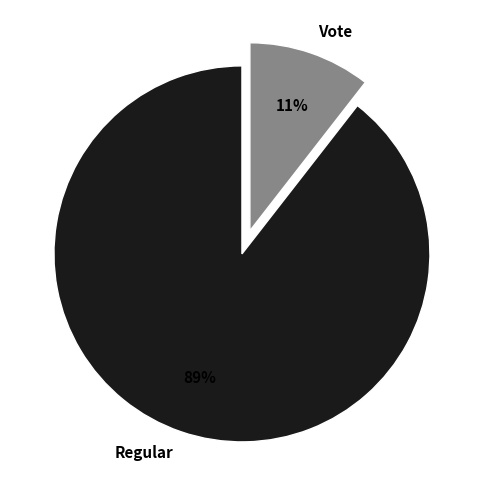

Rank the categories by value from lowest to highest.

Vote, Regular